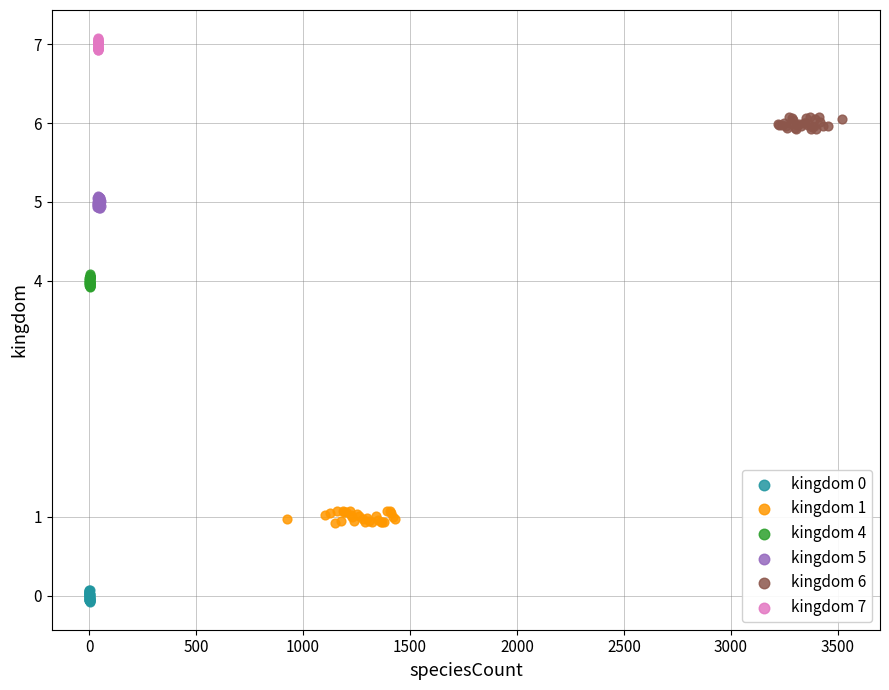

Which series contains the highest Y value?

kingdom 7